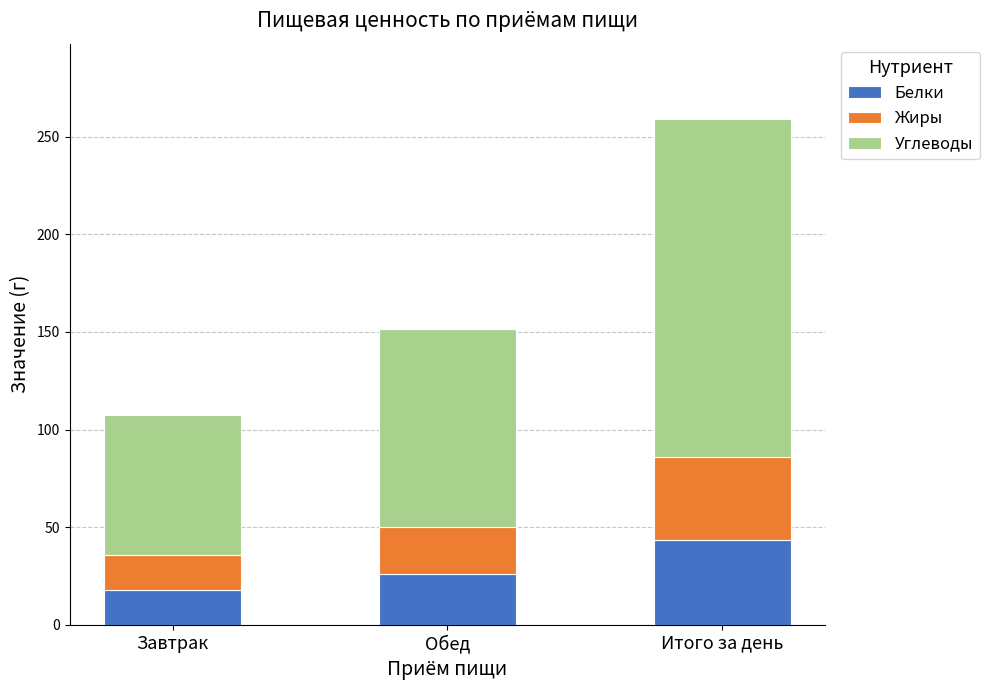

Reading left to right, transcribe the values for Белки.

17.6	25.8	43.5